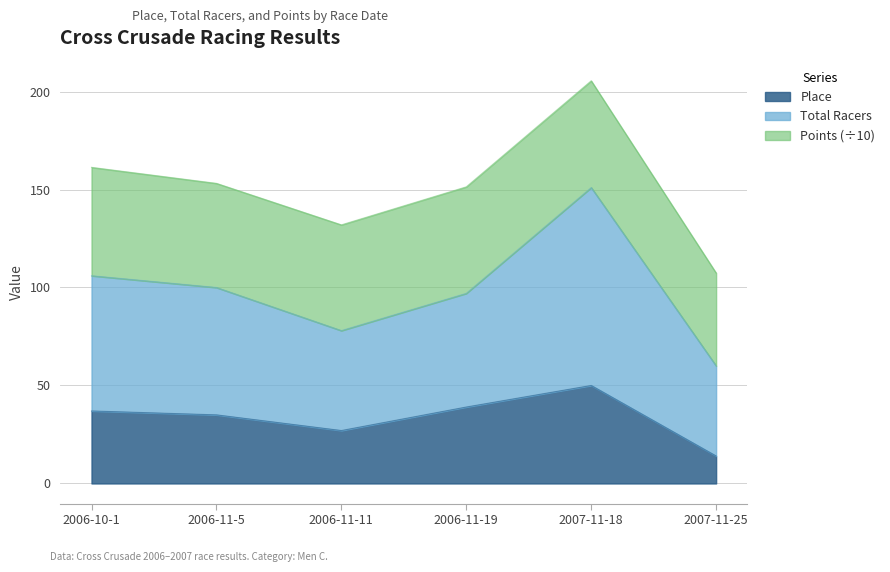

Which series has the largest total across all categories?

Total Racers